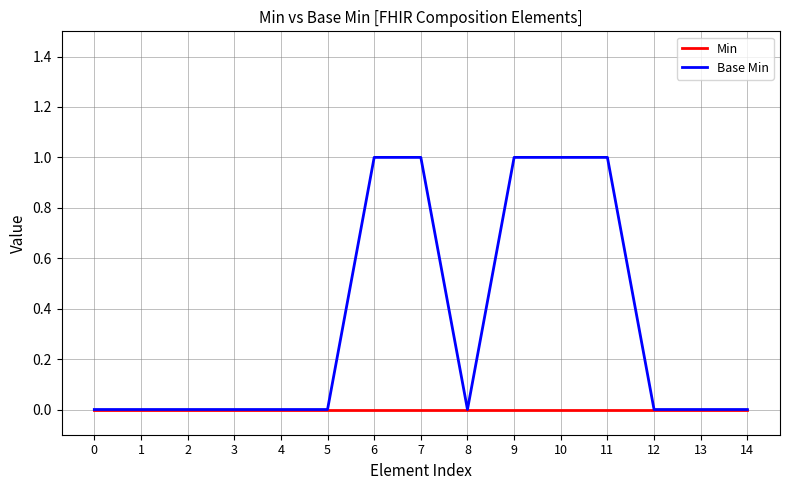

How many Base Min values are between 0 and 1?

15